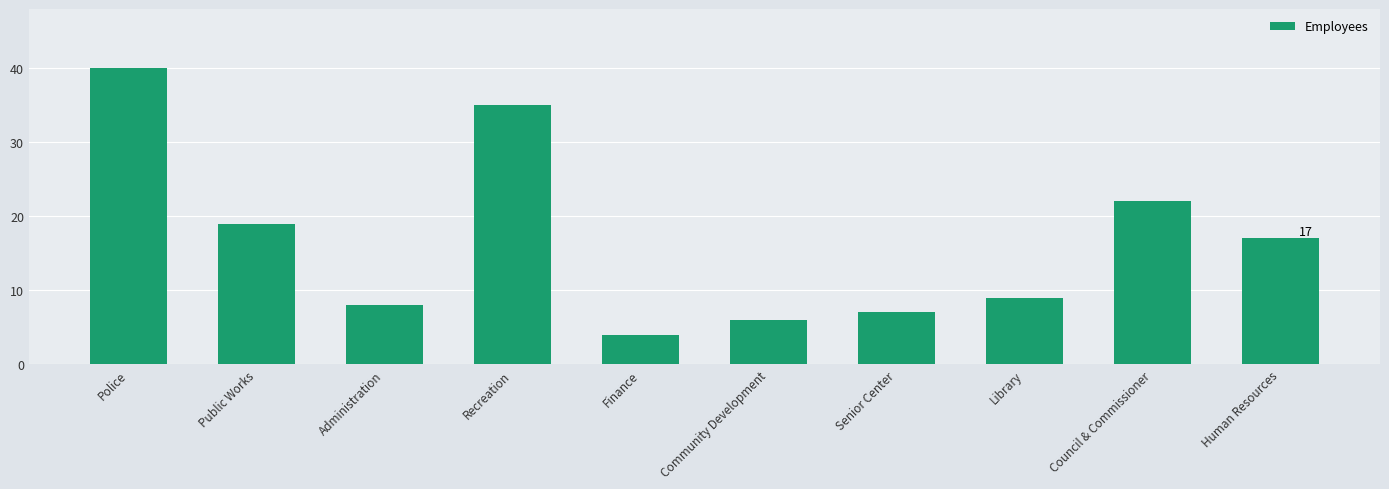

Rank the categories by value from highest to lowest.

Police, Recreation, Council & Commissioner, Public Works, Human Resources, Library, Administration, Senior Center, Community Development, Finance